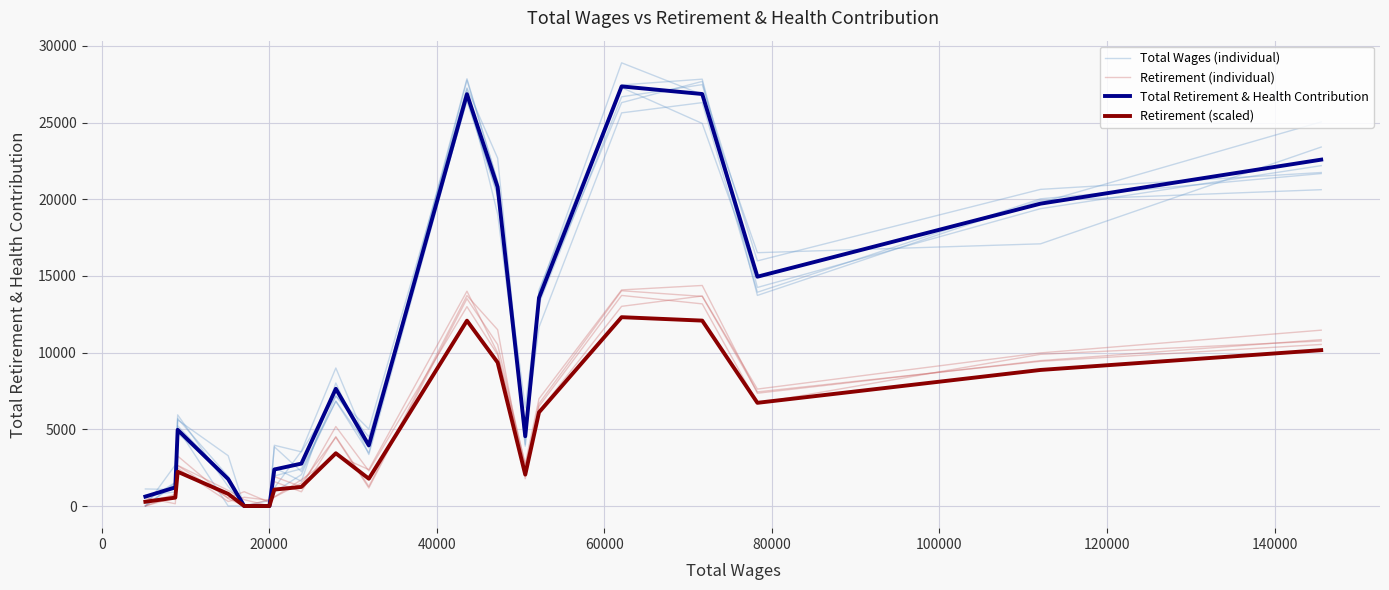

What is the average value of the Total Wages (individual) series?

10579.3